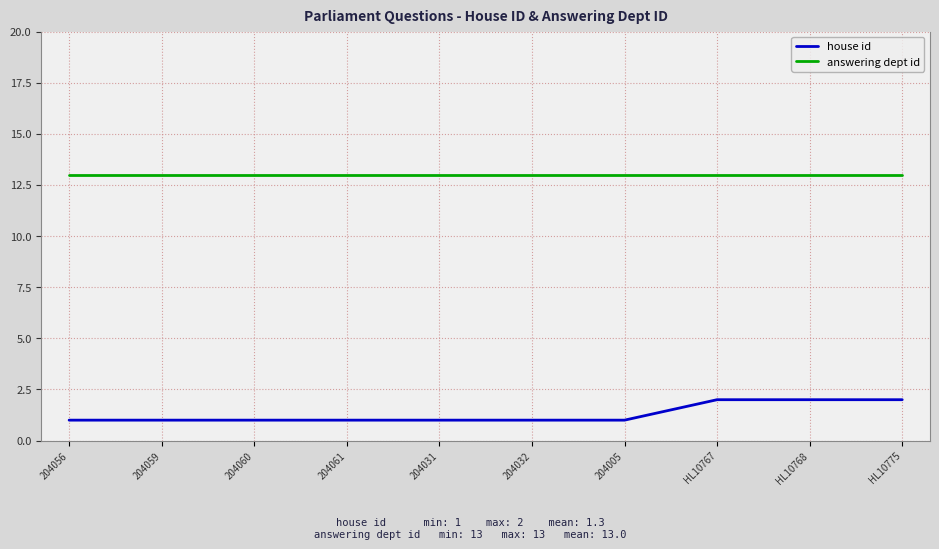

True or false: house id and answering dept id cross at least once.

False